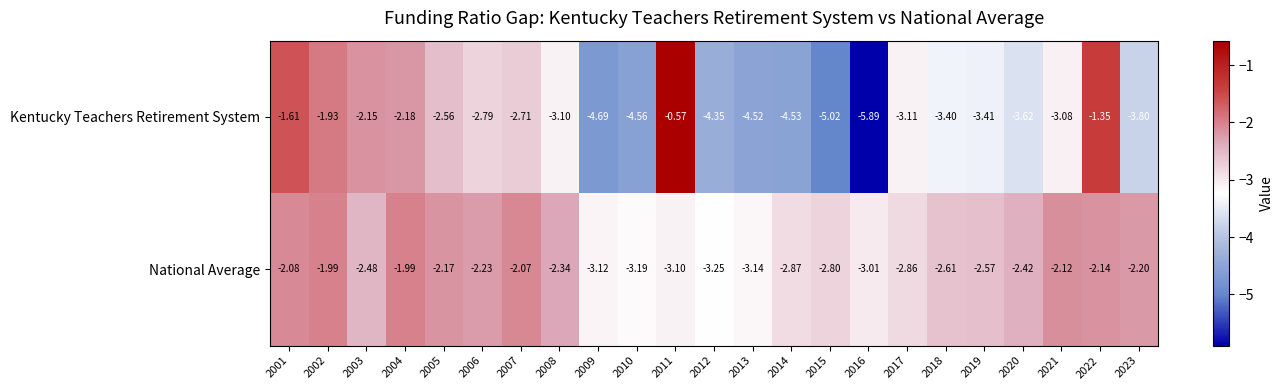

At 2023, list the series in order from largest to smallest.

National Average, Kentucky Teachers Retirement System